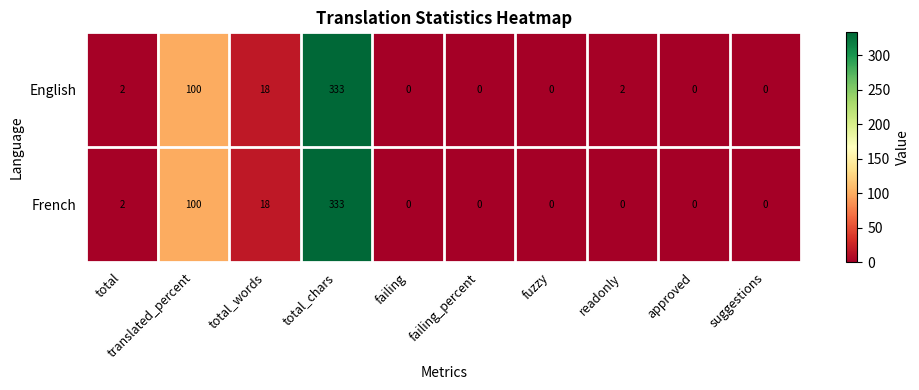

Which series has the largest total across all categories?

English